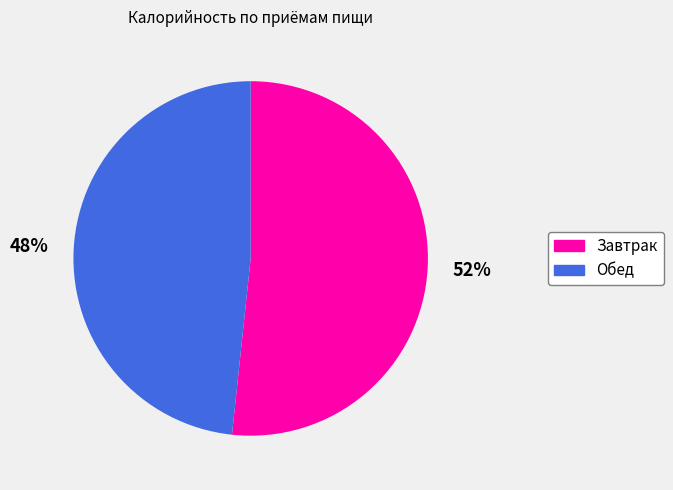

To the nearest percent, what is the combined percentage of Завтрак and Обед?

100%